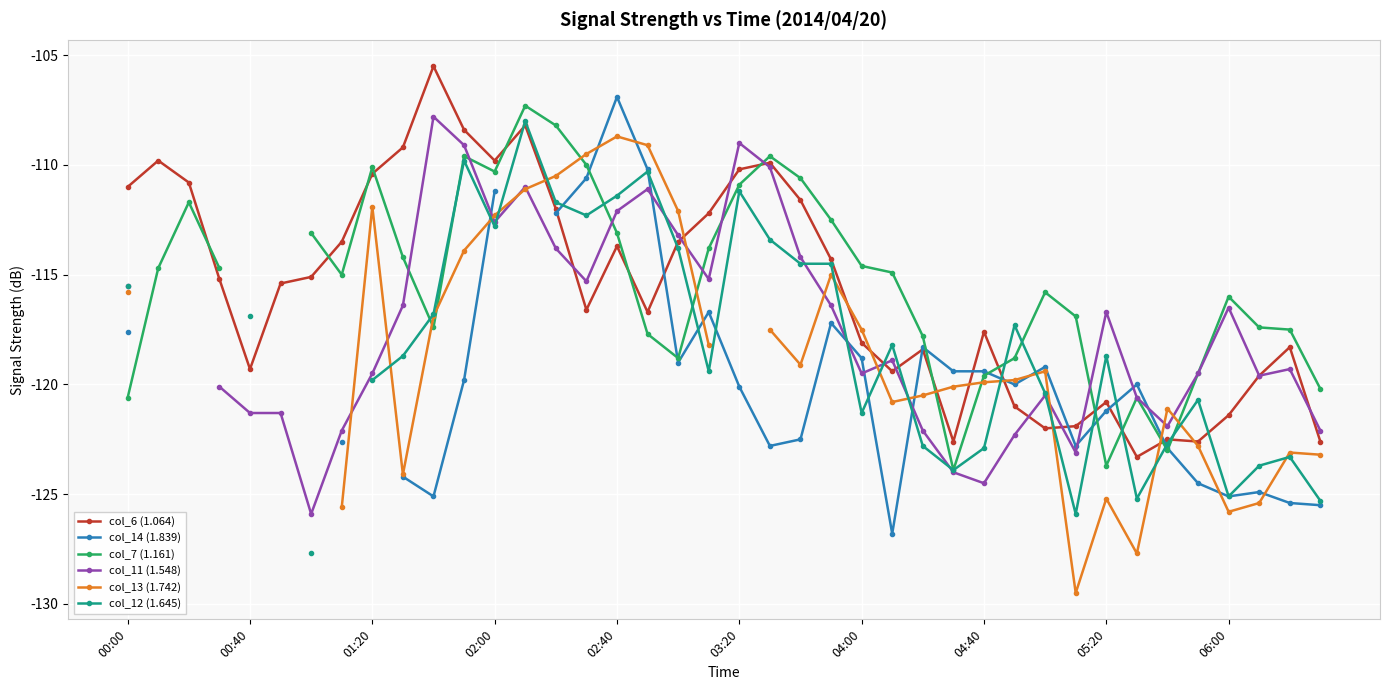

At which label is col_14 (1.839) closest to -116?

19